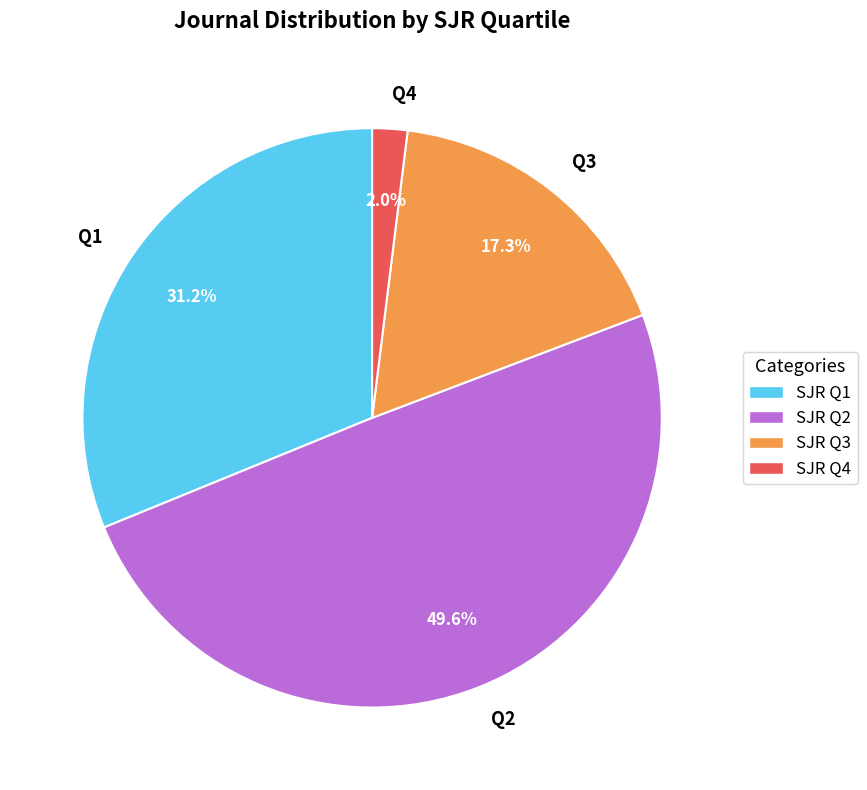

What is the smallest slice in the pie chart?

Q4